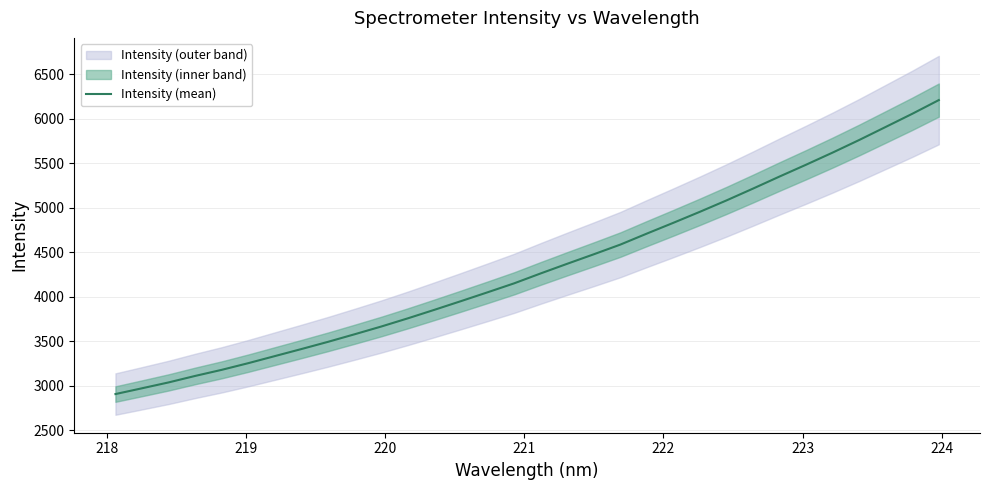

Does the chart display data point markers on the line(s)?

No